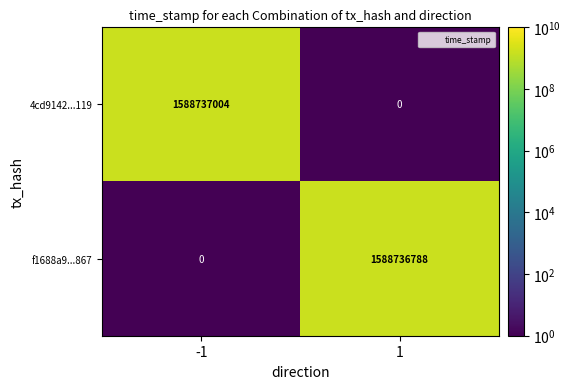

Rank the series at 1 from highest to lowest value.

f1688a9...867, 4cd9142...119